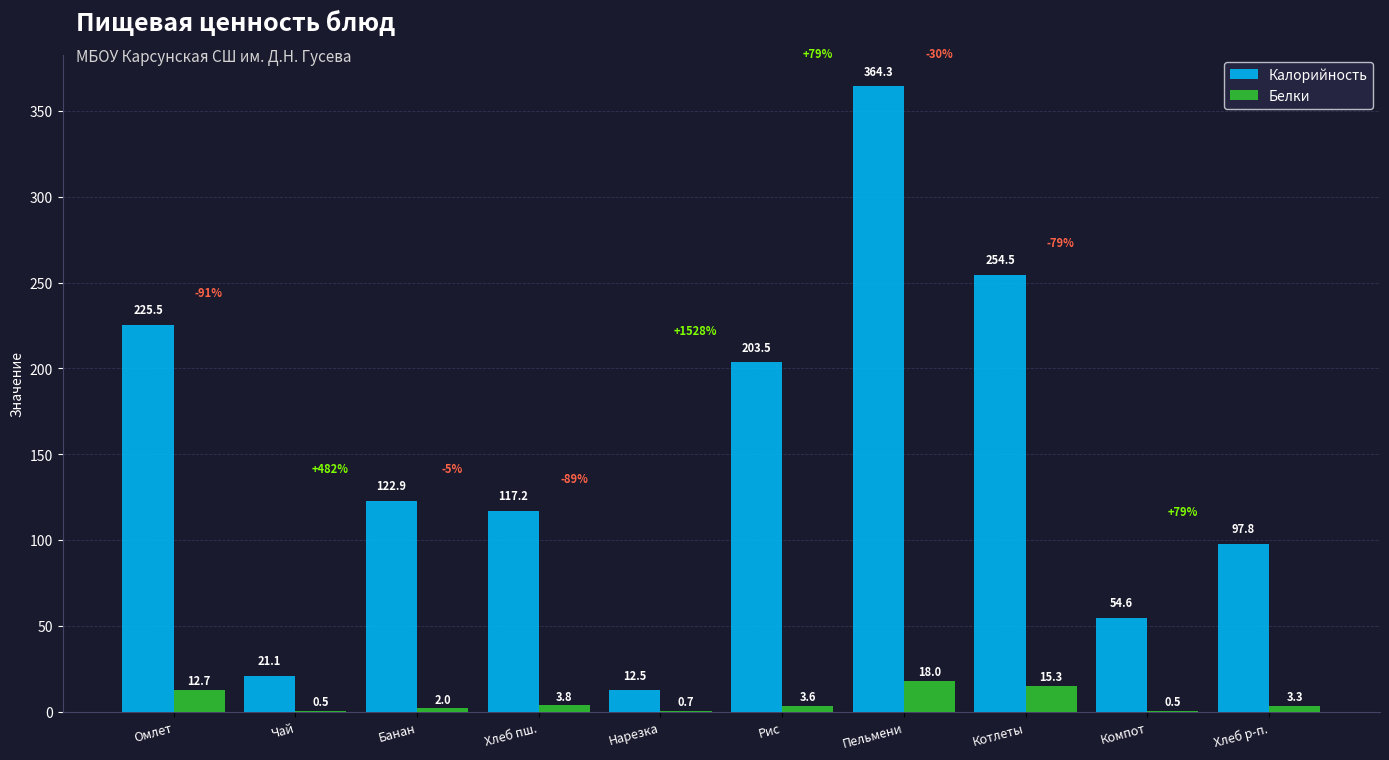

How many groups of bars are there?

10